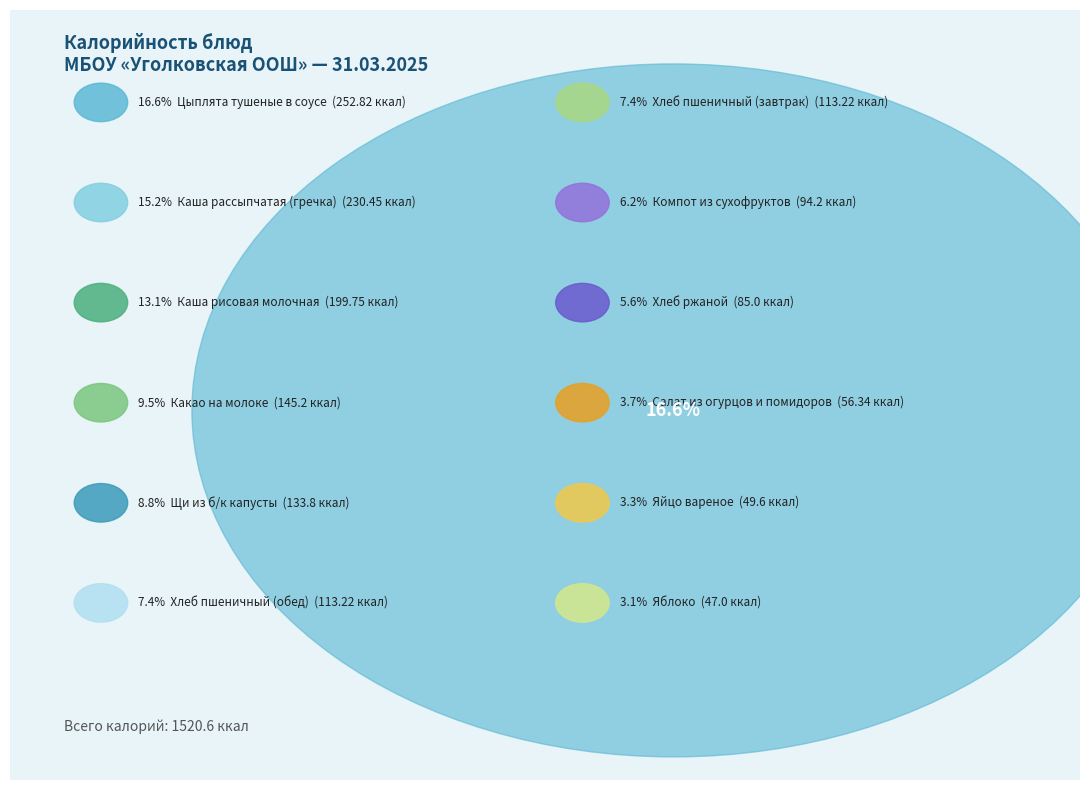

The Хлеб пшеничный (обед) slice represents 1% of the pie. True or false?

False